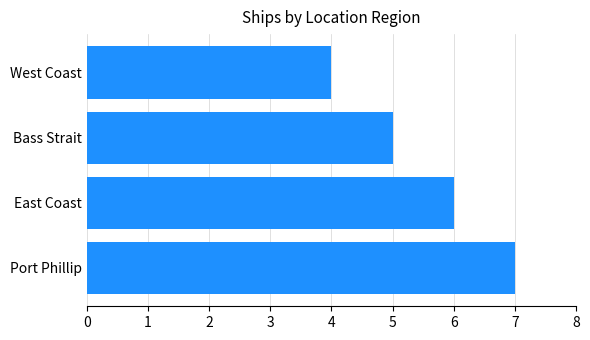

Reading bottom to top, list all the values displayed in this chart.

Port Phillip=7	East Coast=6	Bass Strait=5	West Coast=4